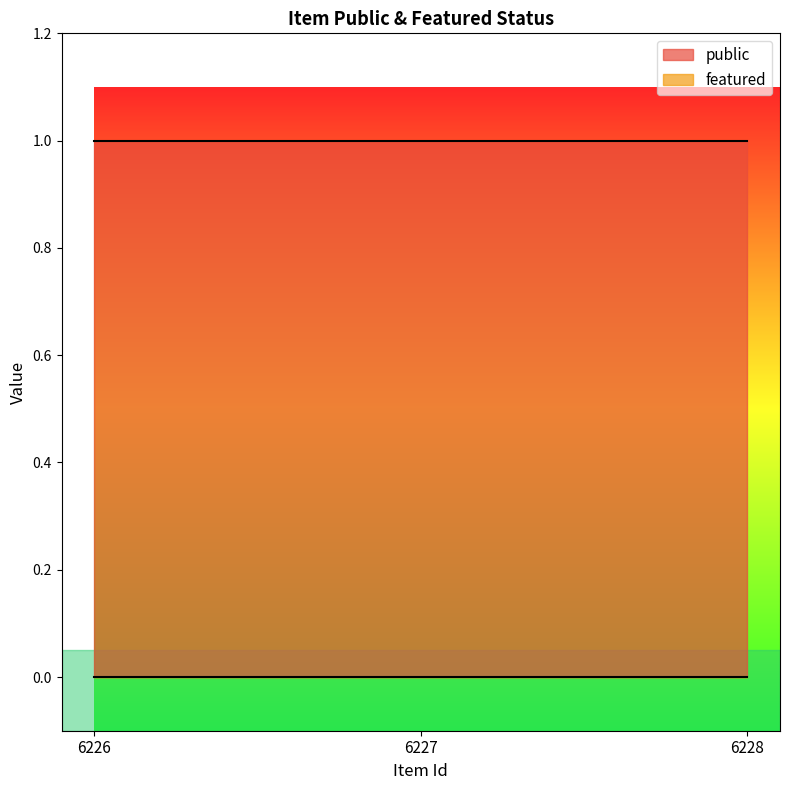

At 6227, list the series in order from smallest to largest.

featured, public